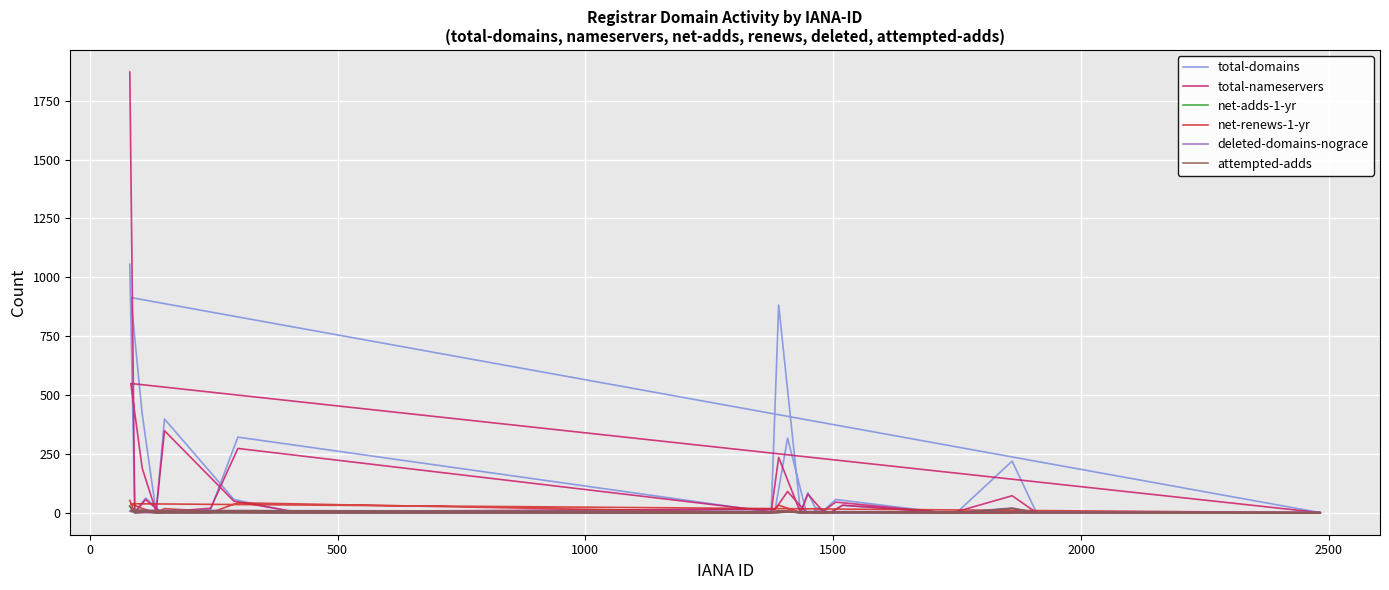

After their last crossing, which series has the higher values: total-nameservers or total-domains?

total-domains